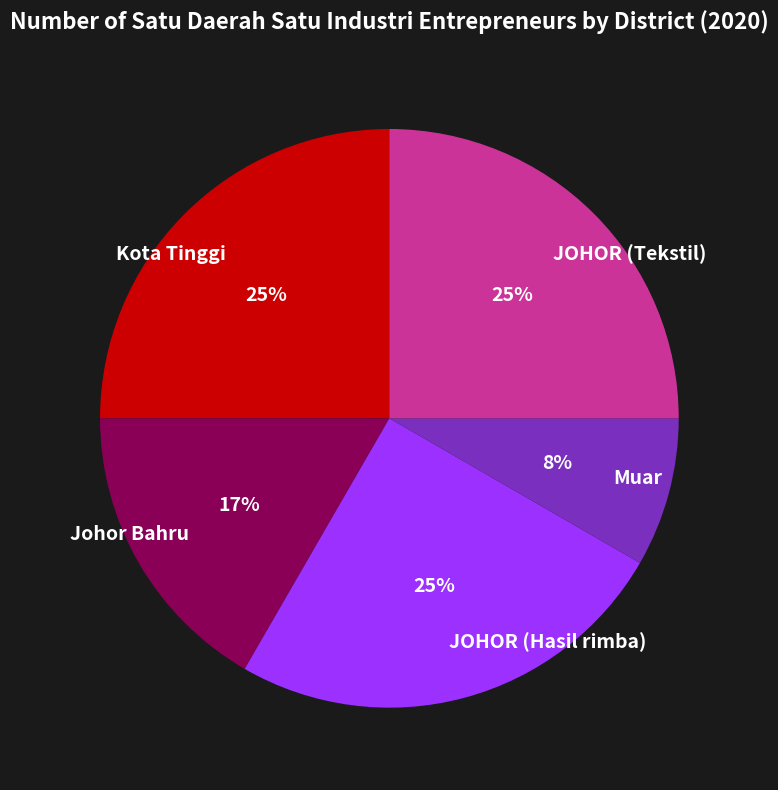

Combined, do Johor Bahru and Muar account for over 50%?

No